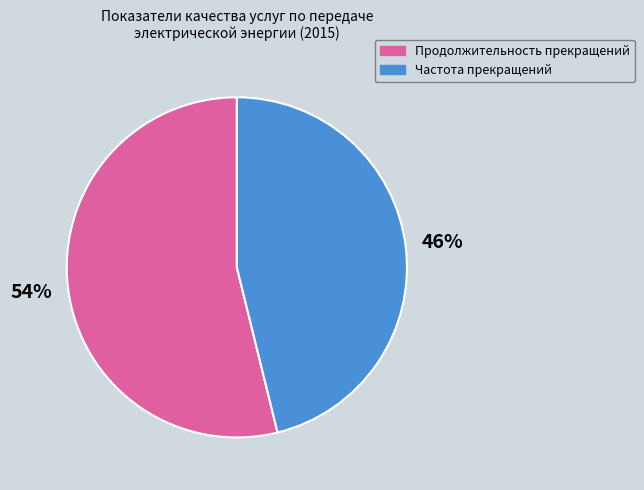

To the nearest percent, what percentage of the pie is Частота прекращений?

46%